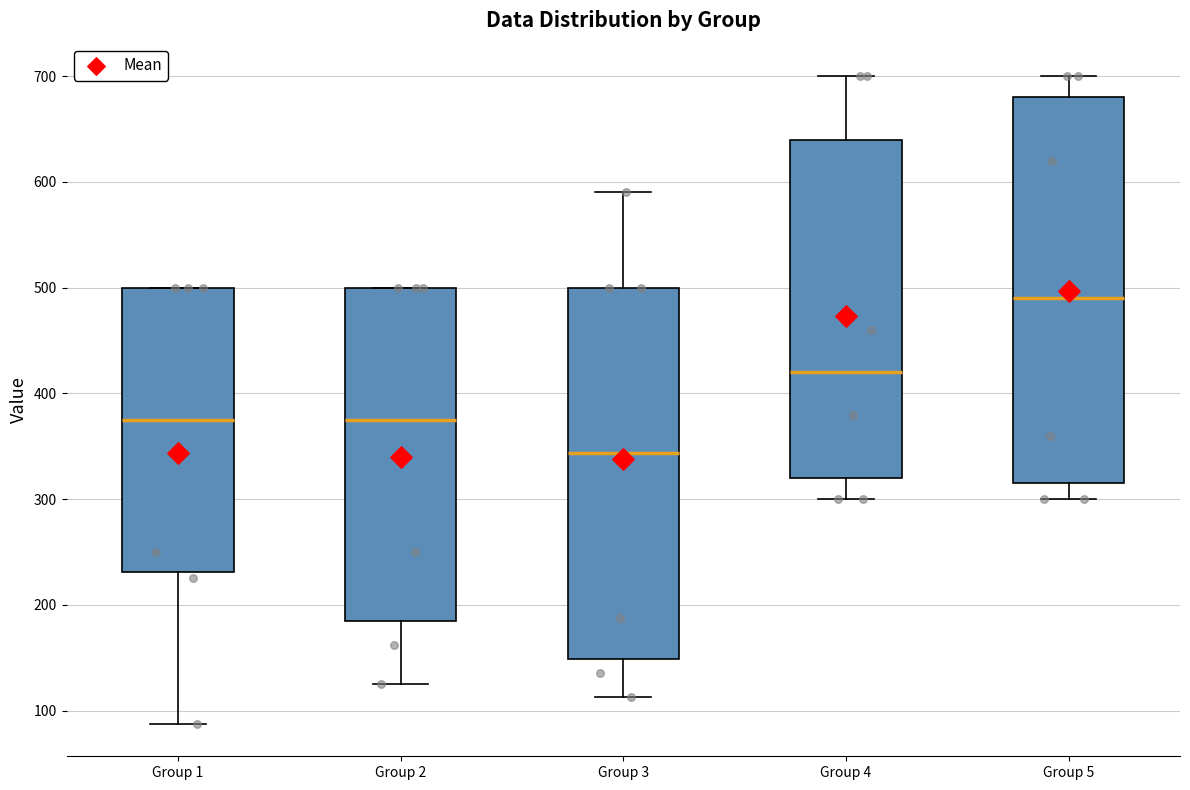

Which box's median line is the highest?

Group 5